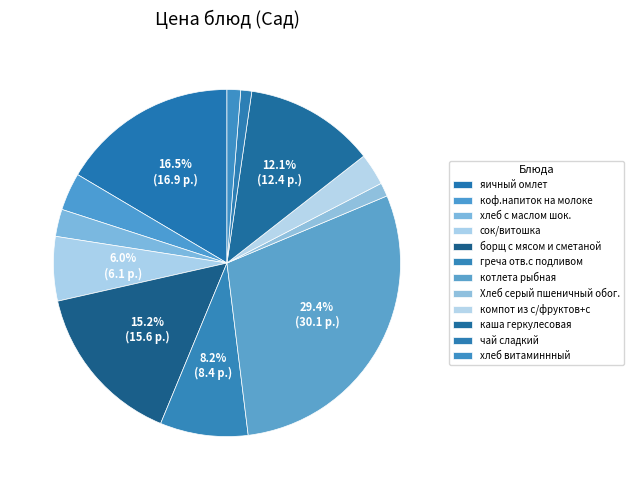

Which slice is the largest?

котлета рыбная